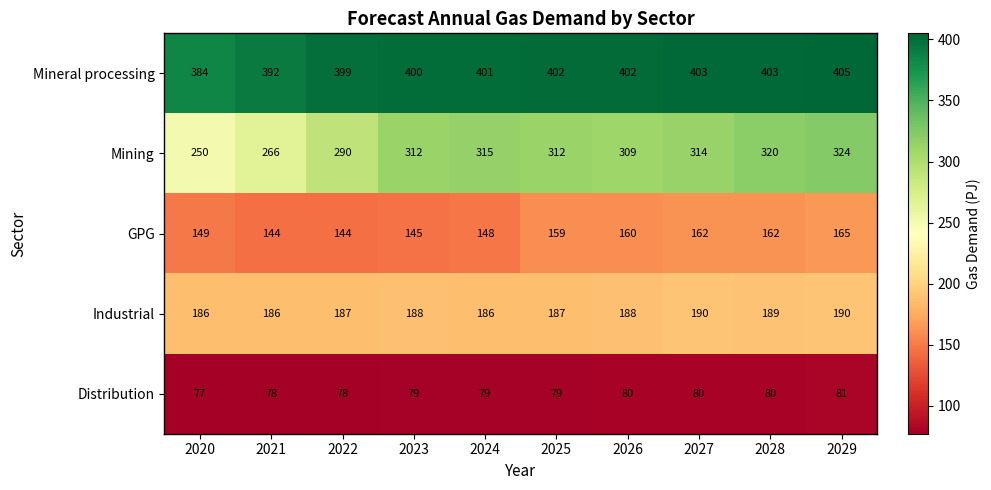

The value of Industrial at 2024 is 186. True or false?

True